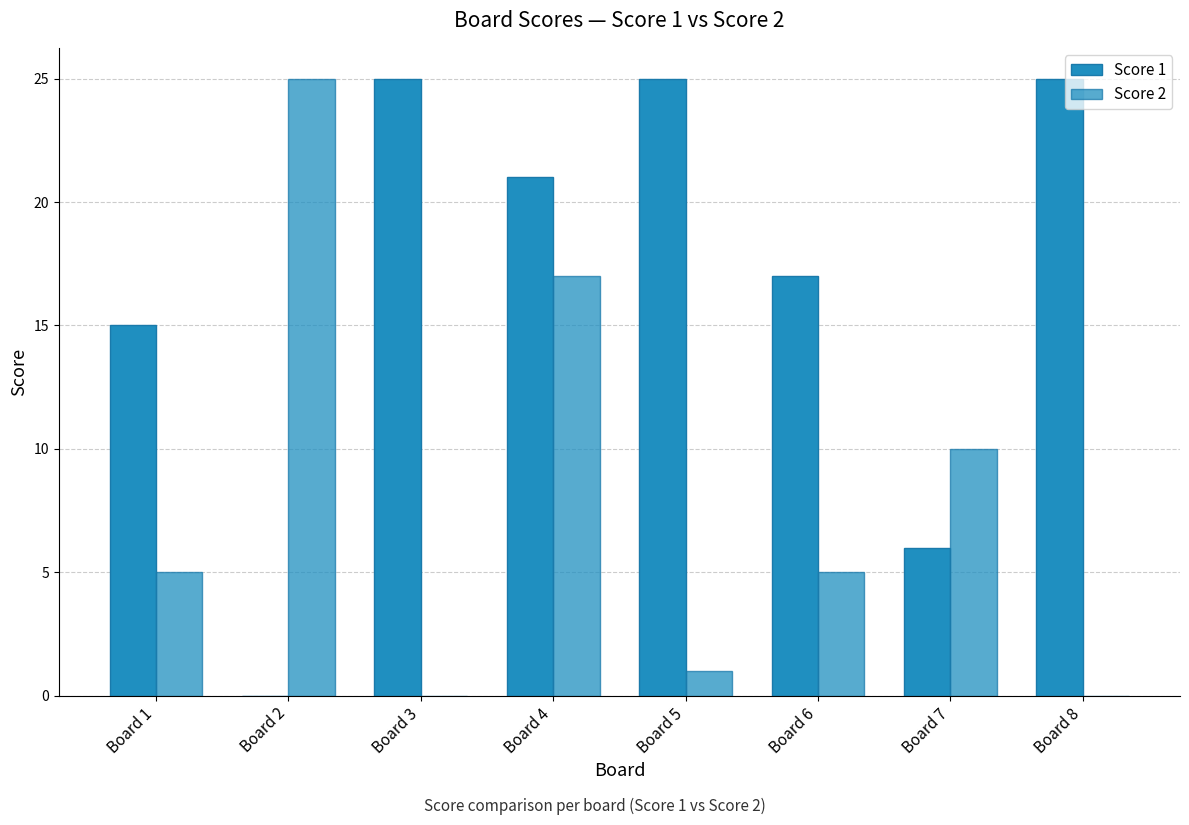

How many categories are shown in the chart?

8